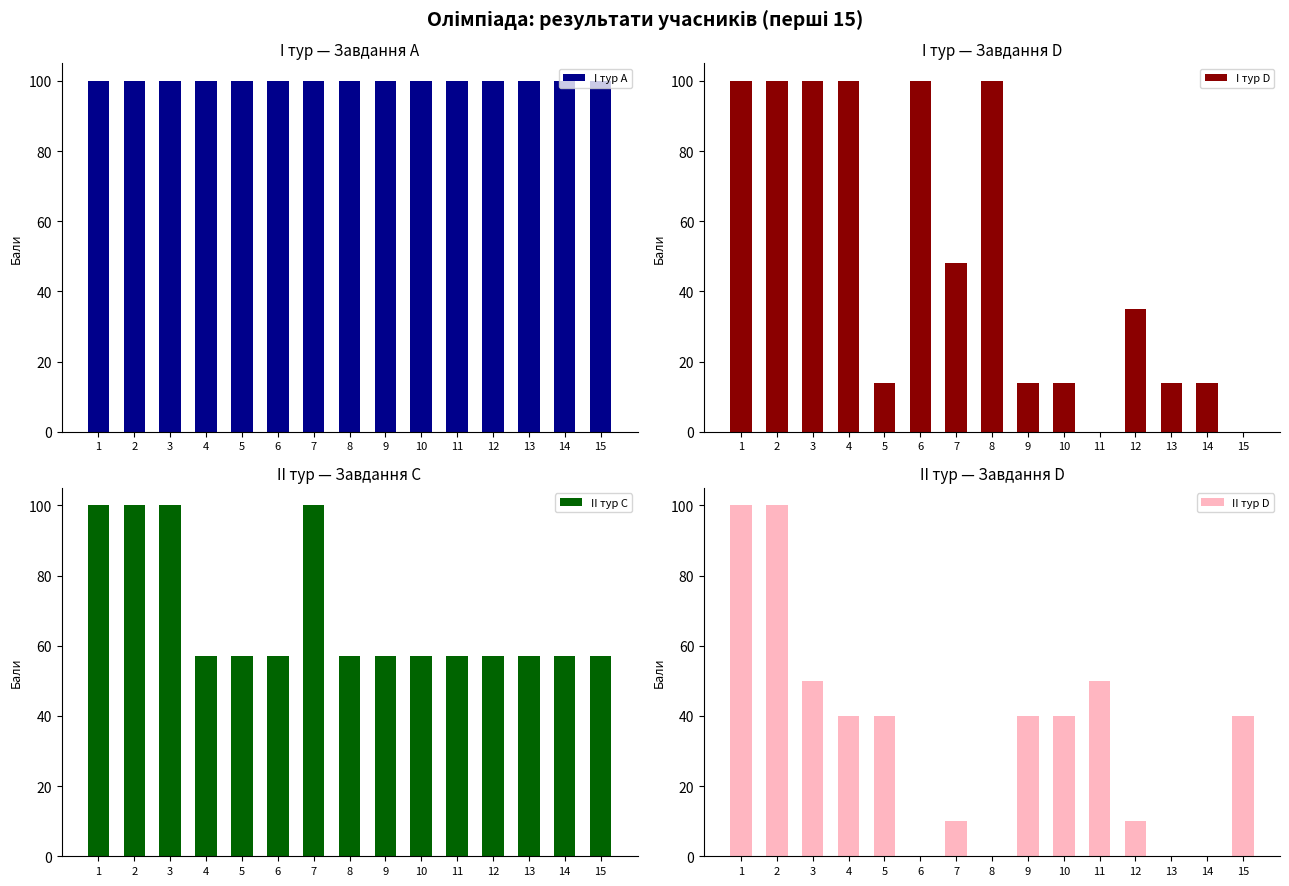

Which series has the largest range (max minus min)?

I тур D